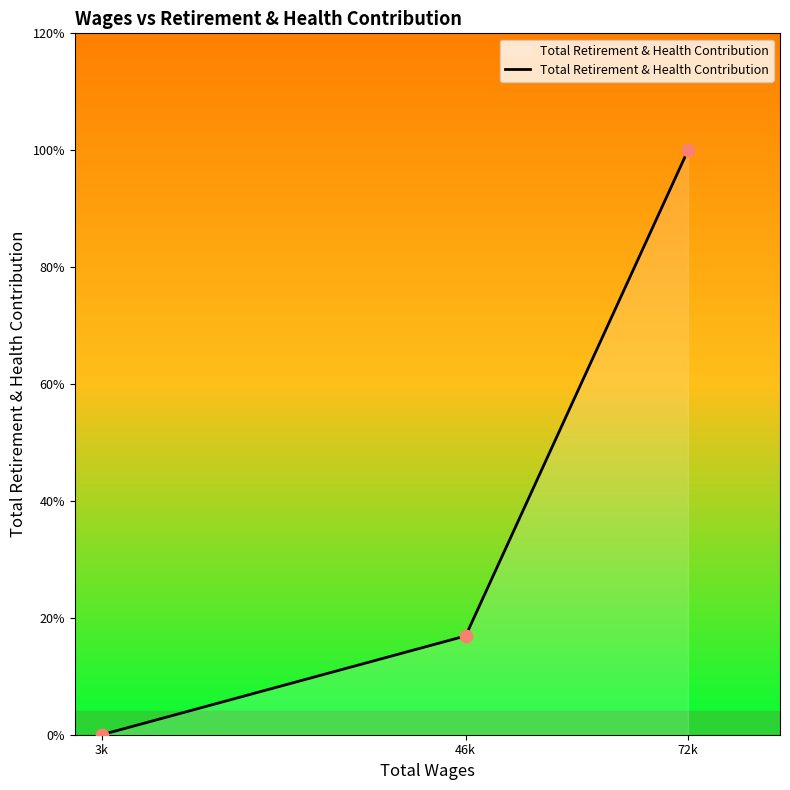

Between 72k and 3k, which is larger?

72k